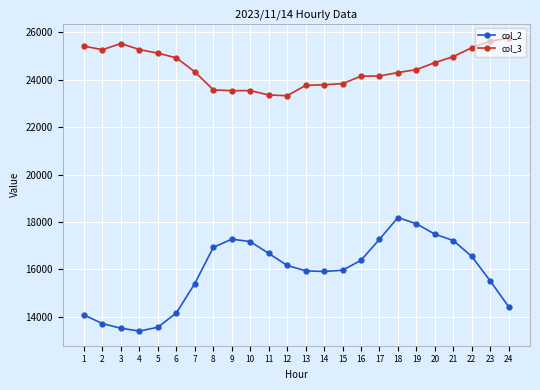

What is the average value of the col_3 series?

24504